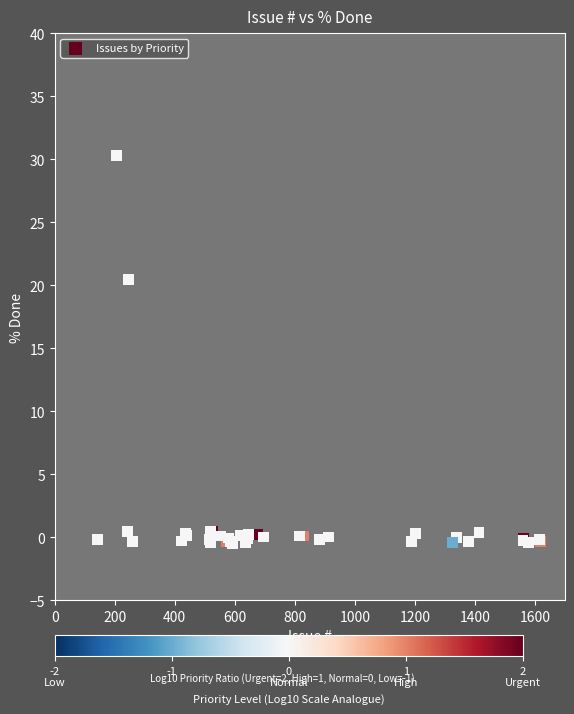

What Y value in the scatter plot is closest to 14?

20.4